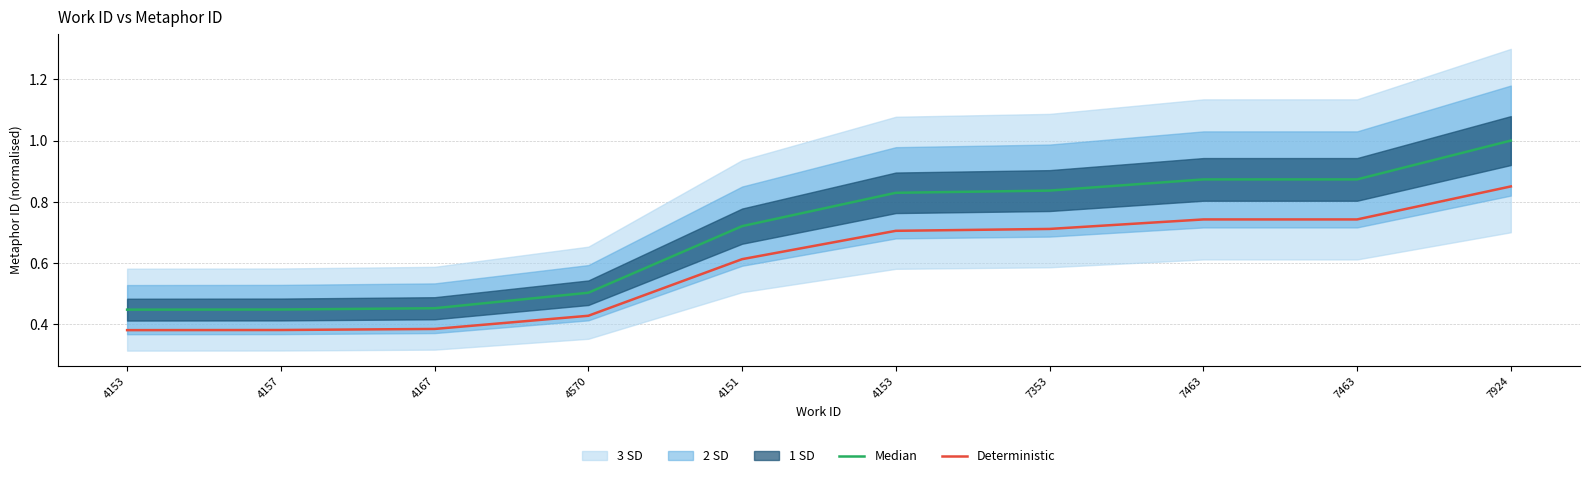

What is the average value of the Deterministic series?

0.6